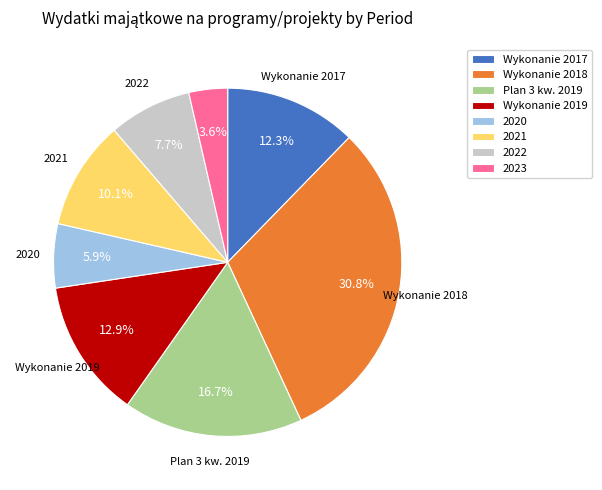

Does 2023 represent more than half of the total?

No